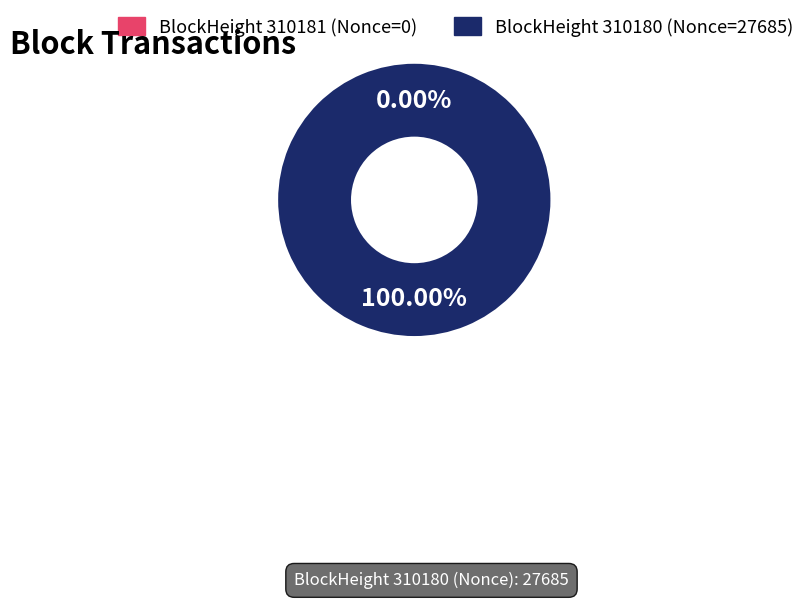

What is the change in value from 310181 to 310180?

+27685